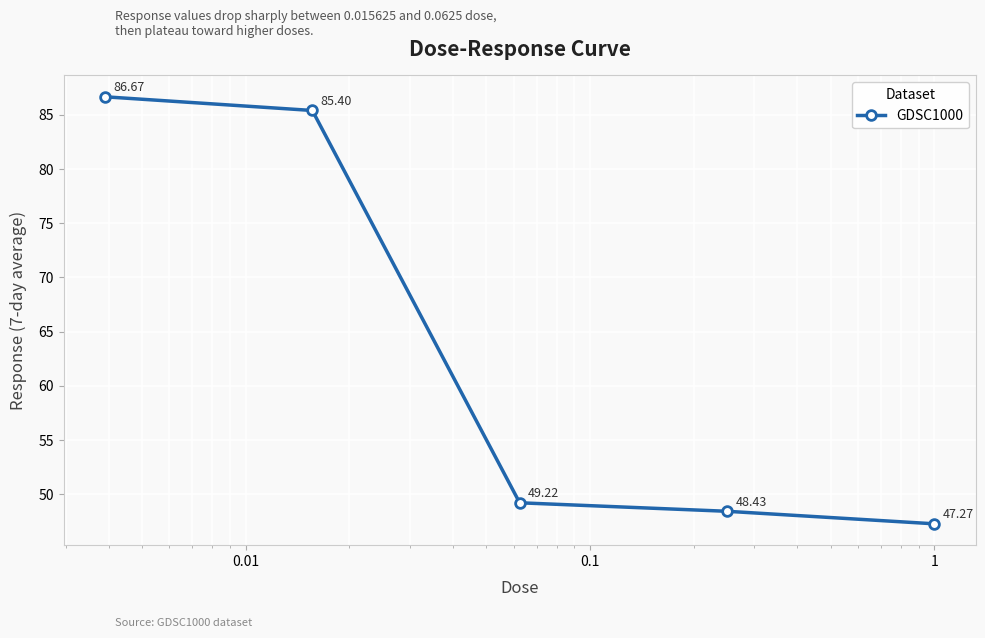

What is the difference between the maximum and second lowest values?

38.2